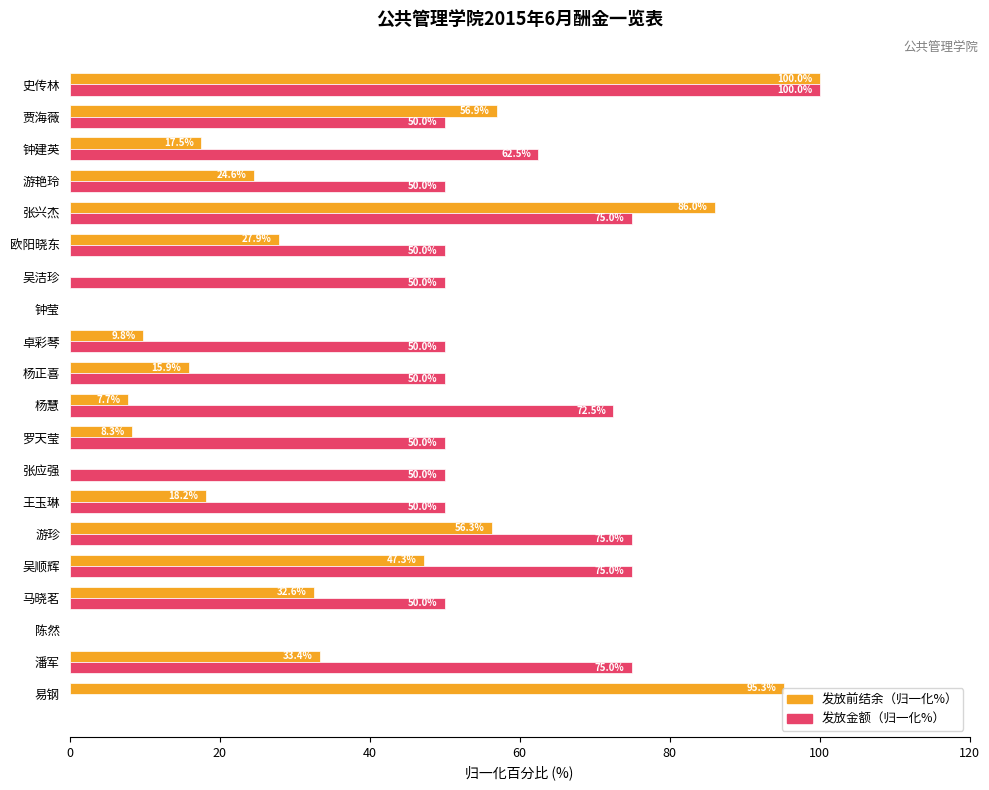

How many values in the 发放前结余（归一化%） series exceed 24?

10